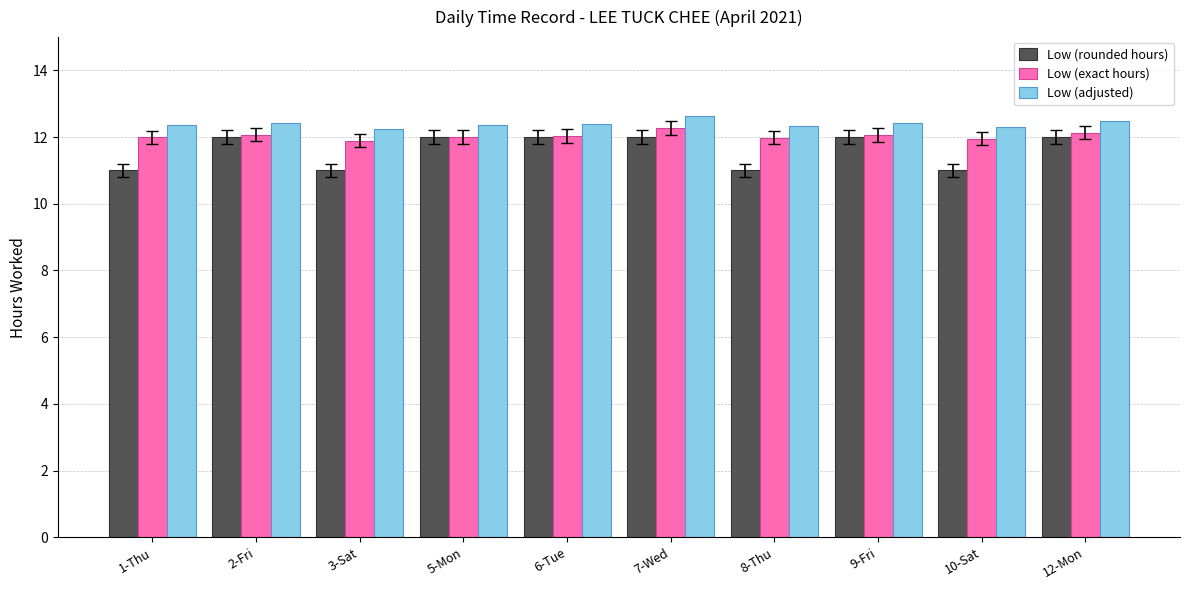

What are all the series names shown in the legend?

Low (rounded hours), Low (exact hours), Low (adjusted)